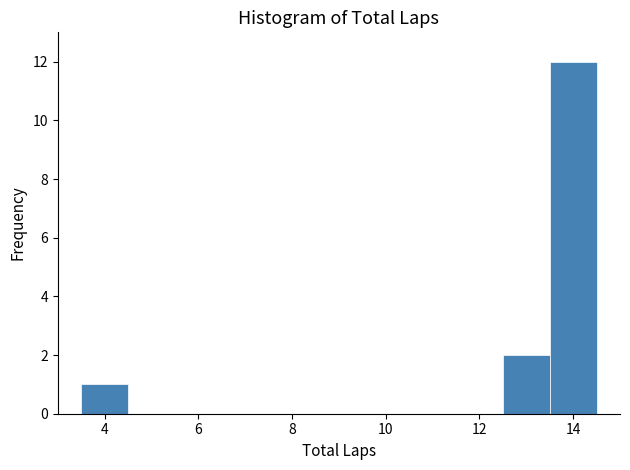

Reading left to right, list every bar in this chart as the range it spans on the x-axis followed by its height. Neither the bar edges nor the heights are printed on the chart, so give them approximately, as read against the axes.

3.5 to 4.5: 1
4.5 to 5.5: 0
5.5 to 6.5: 0
6.5 to 7.5: 0
7.5 to 8.5: 0
8.5 to 9.5: 0
9.5 to 10.5: 0
10.5 to 11.5: 0
11.5 to 12.5: 0
12.5 to 13.5: 2
13.5 to 14.5: 12